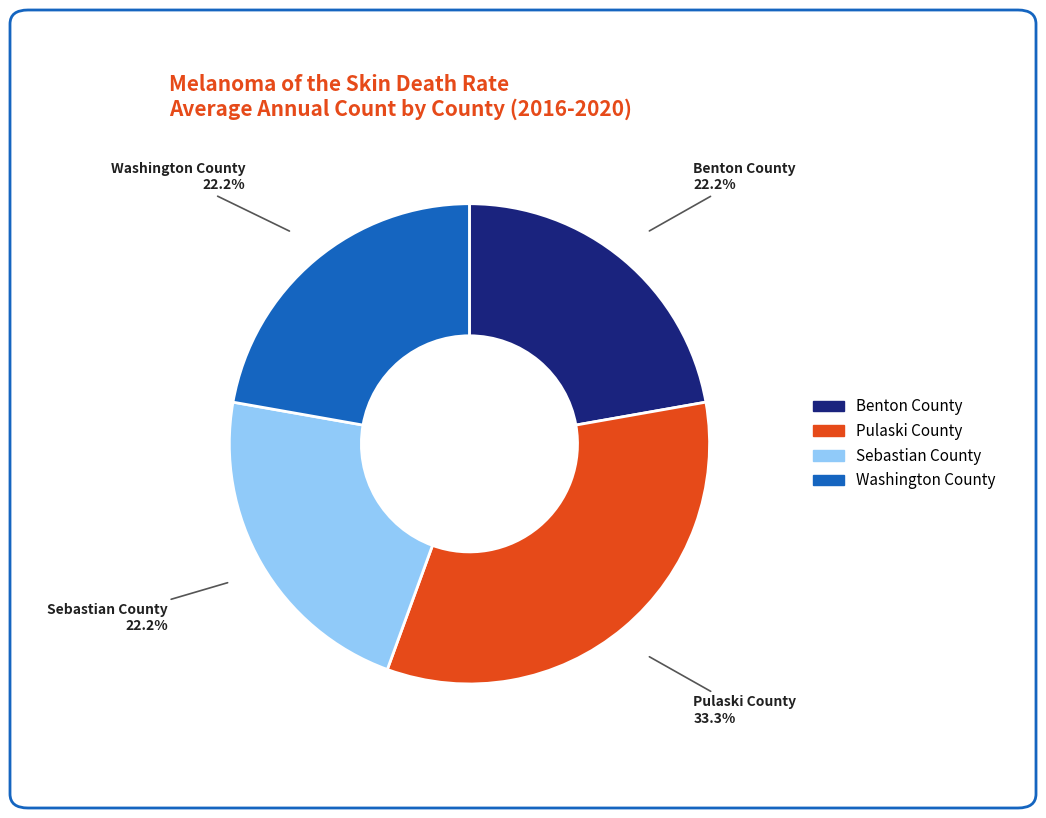

Between Benton County and Pulaski County, which is larger?

Pulaski County